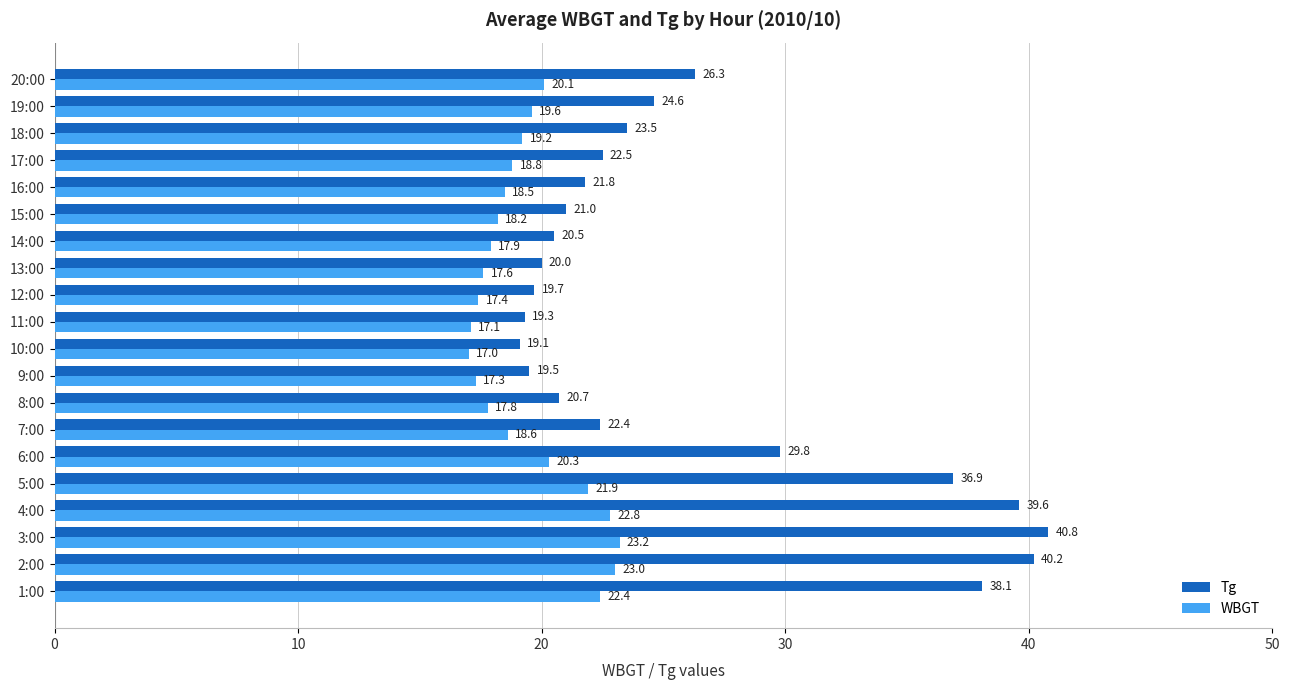

Which series has the largest total across all categories?

Tg